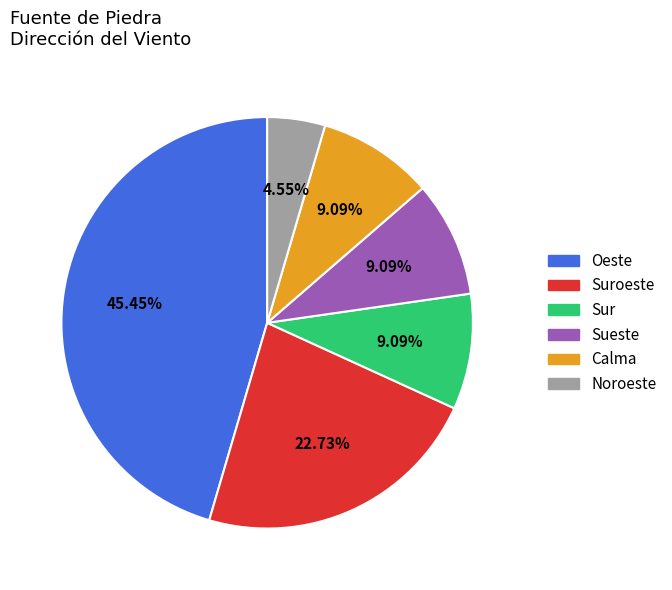

Approximately how many times larger is the value at Suroeste compared to Sur?

2.5